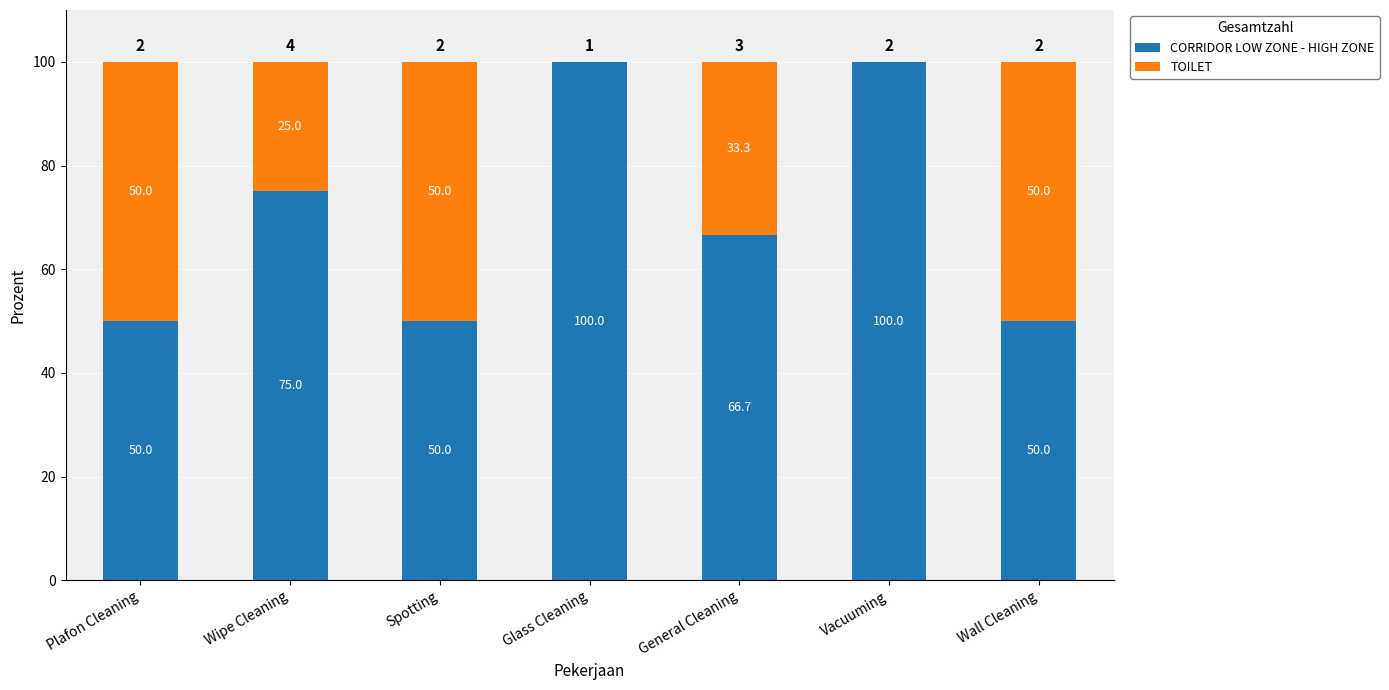

What is the difference between the CORRIDOR LOW ZONE - HIGH ZONE values at General Cleaning and Plafon Cleaning?

16.7